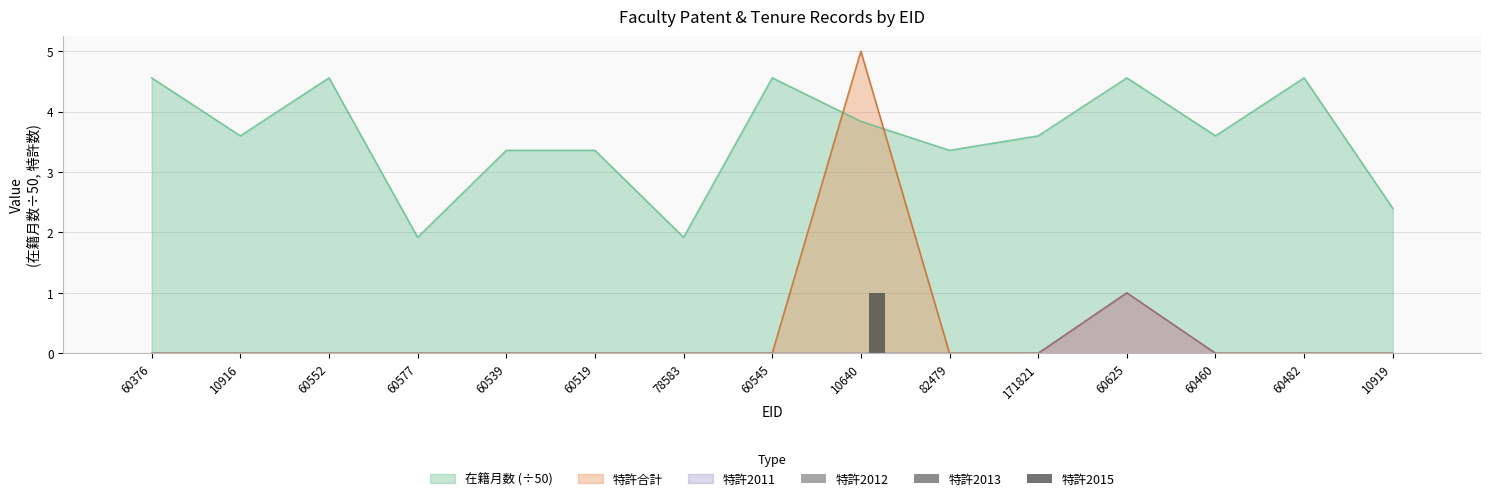

True or false: 在籍月数 (÷50) has a value of 5.6 at 60539.

False